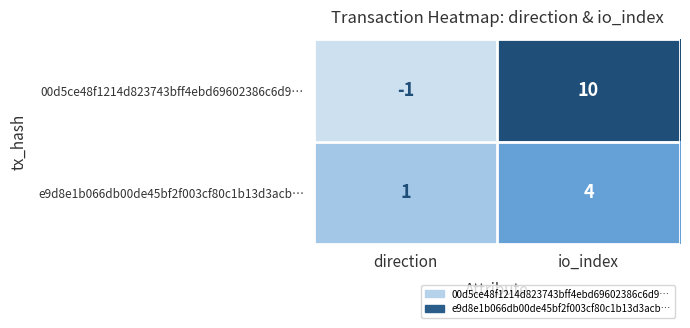

What is the difference between the maximum and minimum values in the 00d5ce48f1214d823743bff4ebd69602386c6d9… series?

11